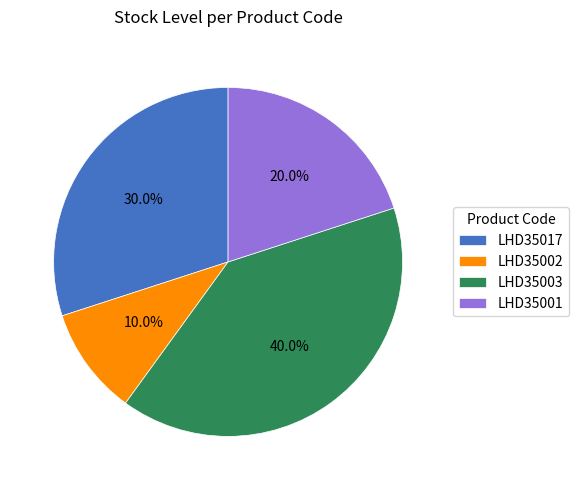

Does LHD35003 account for over 50% of the chart?

No